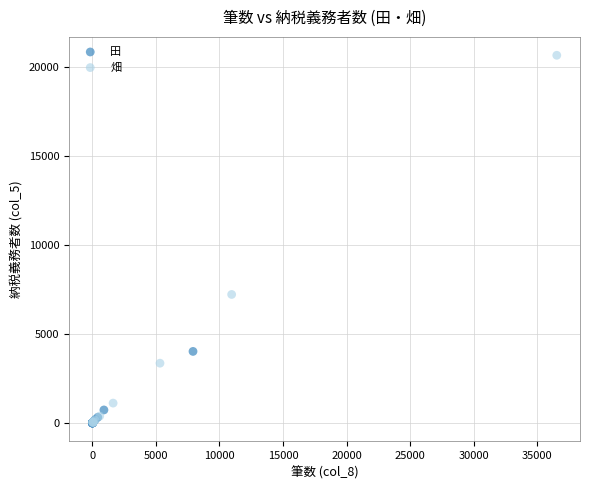

Which series has the largest Y range (max minus min)?

畑